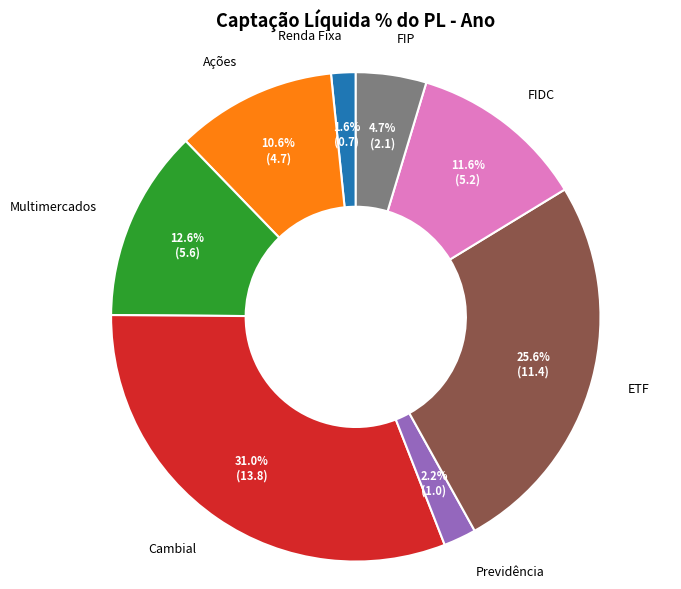

Does any single category account for the majority?

No